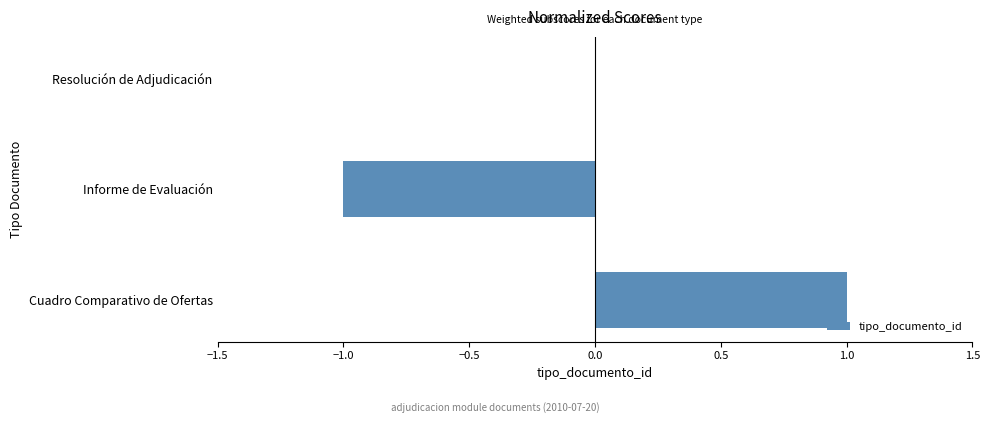

Reading bottom to top, transcribe all the data shown in this chart.

Cuadro Comparativo de Ofertas=1	Informe de Evaluación=-1	Resolución de Adjudicación=0